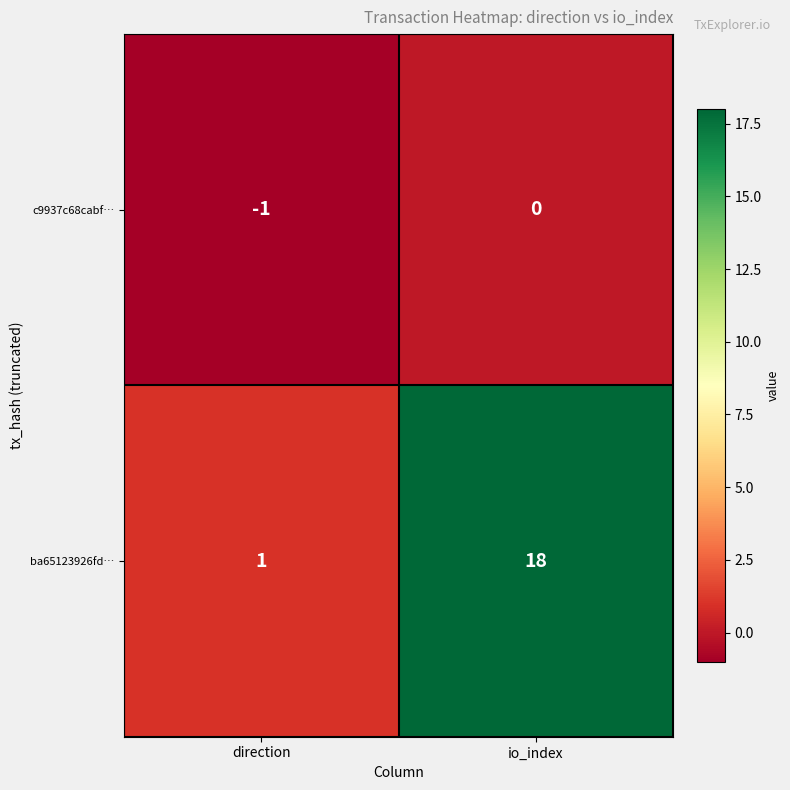

Which series has the largest total across all categories?

ba65123926fd…